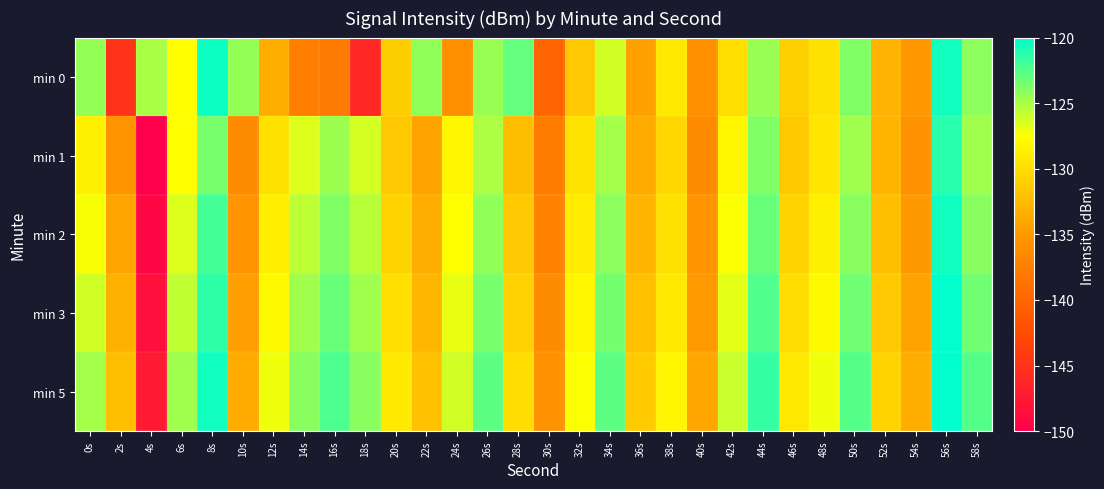

How many data points does each series have?

30